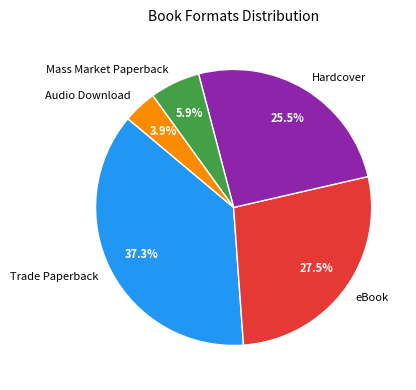

Combined, what portion of the pie is eBook and Audio Download?

31.4%